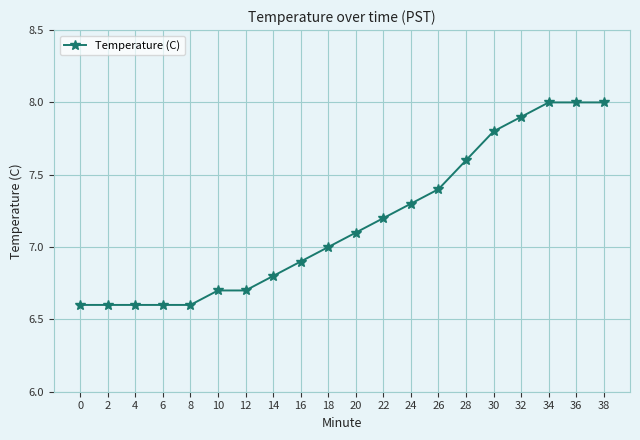

What is the difference between the maximum and minimum values?

1.4